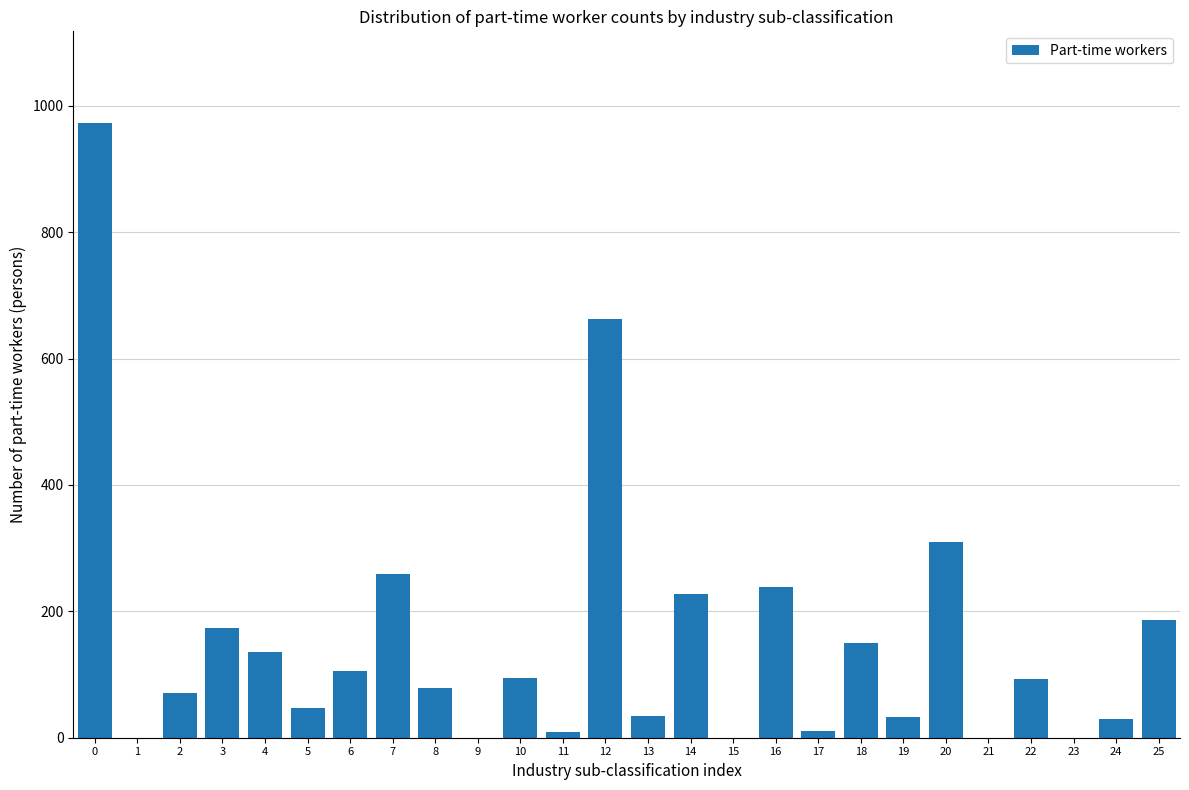

What is the change in value from 0 to 10?

-878